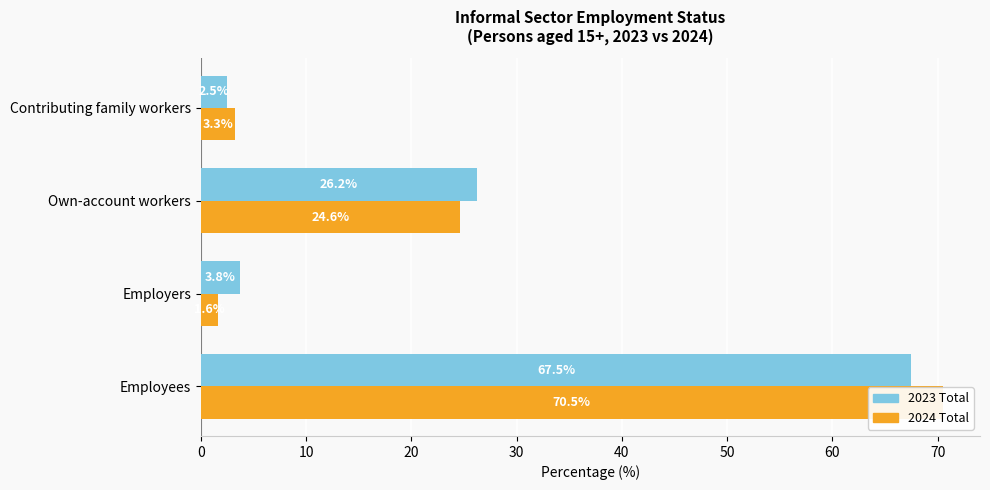

What is the lowest value of the 2024 Total series?

1.6